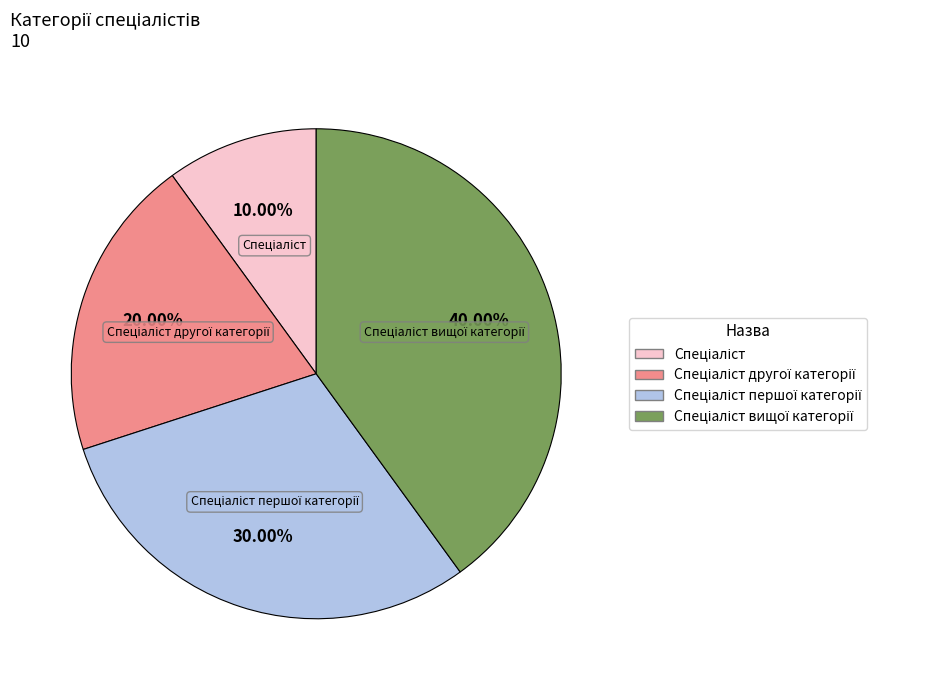

Is there any slice that represents more than half of the pie?

No